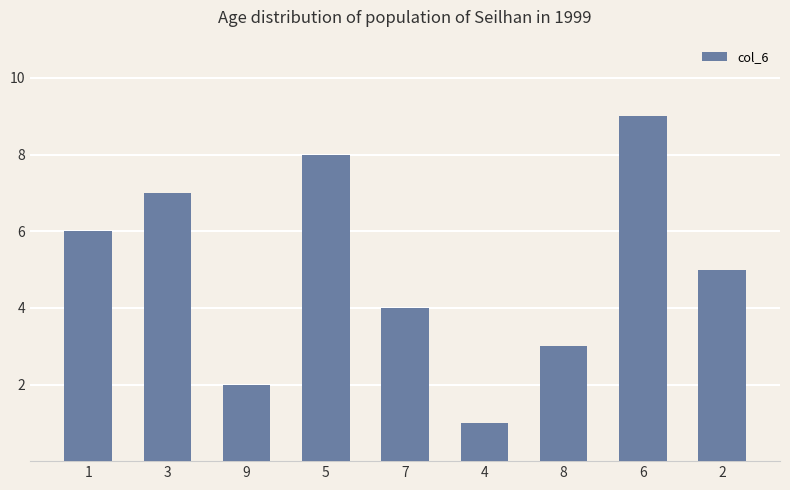

List the labels in order of value, largest first.

6, 5, 3, 1, 2, 7, 8, 9, 4